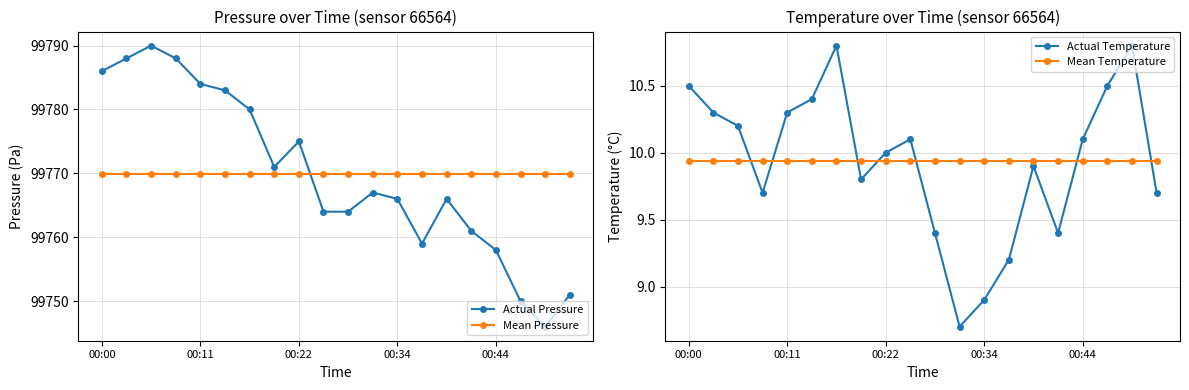

Which series has the widest spread of values?

Actual Pressure